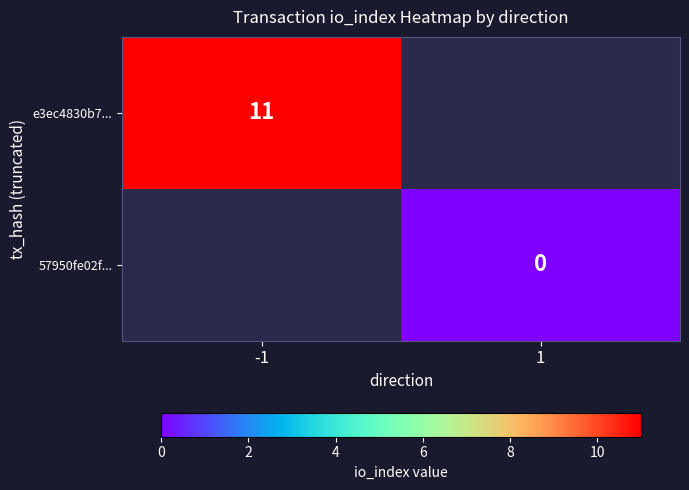

Which has a higher value, 1 or -1?

-1